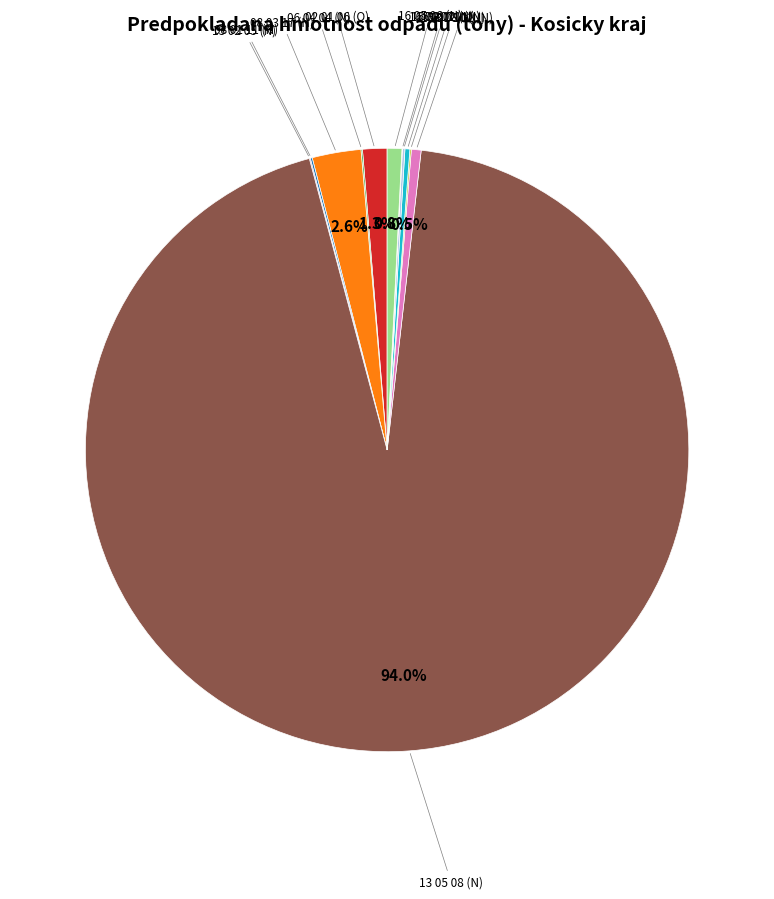

Does any single category account for the majority?

Yes